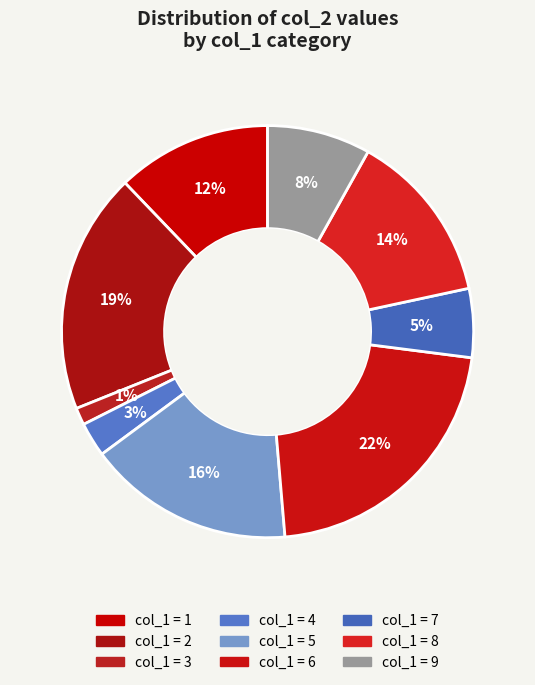

How many segments does this pie chart have?

9